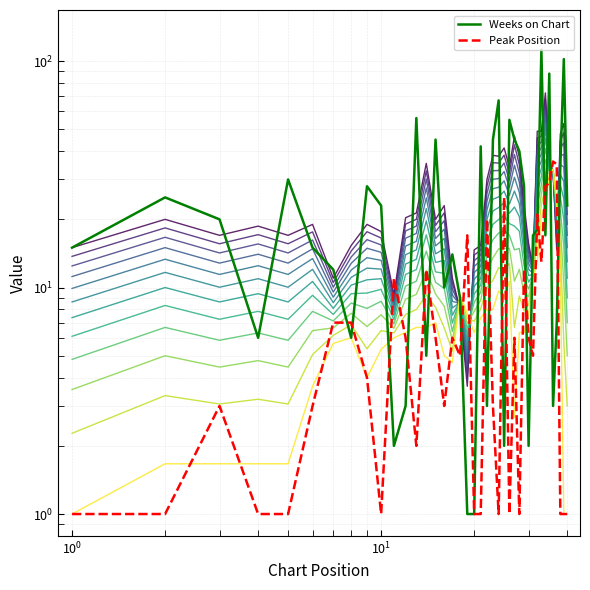

What is the smallest value displayed?

1